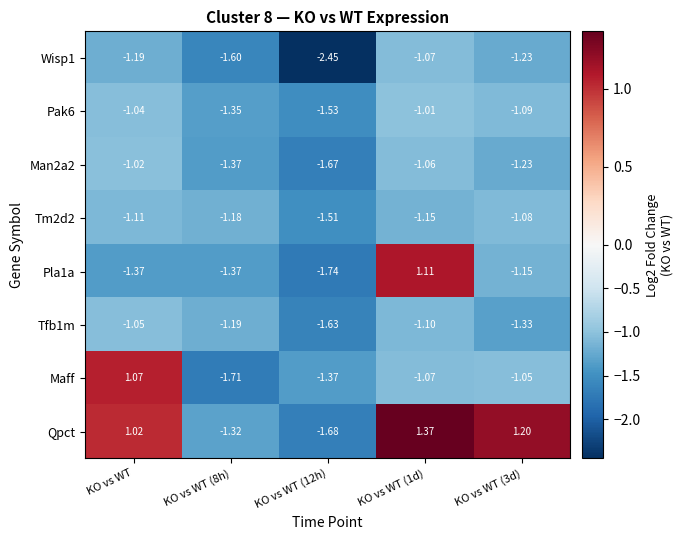

Which category has the highest value in the Tfb1m series?

KO vs WT